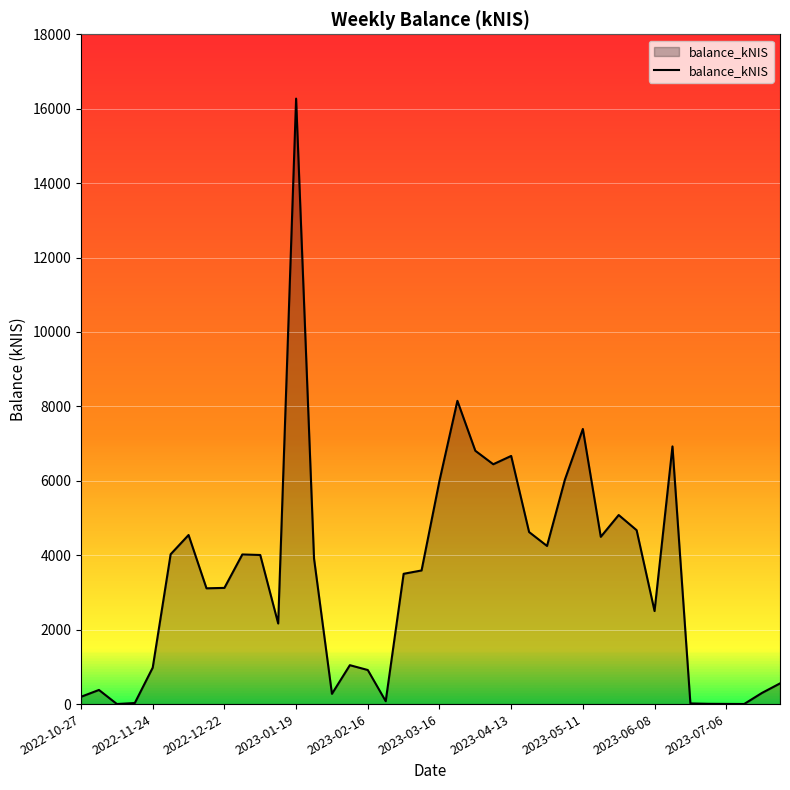

What is the maximum value shown in the chart?

16271.6